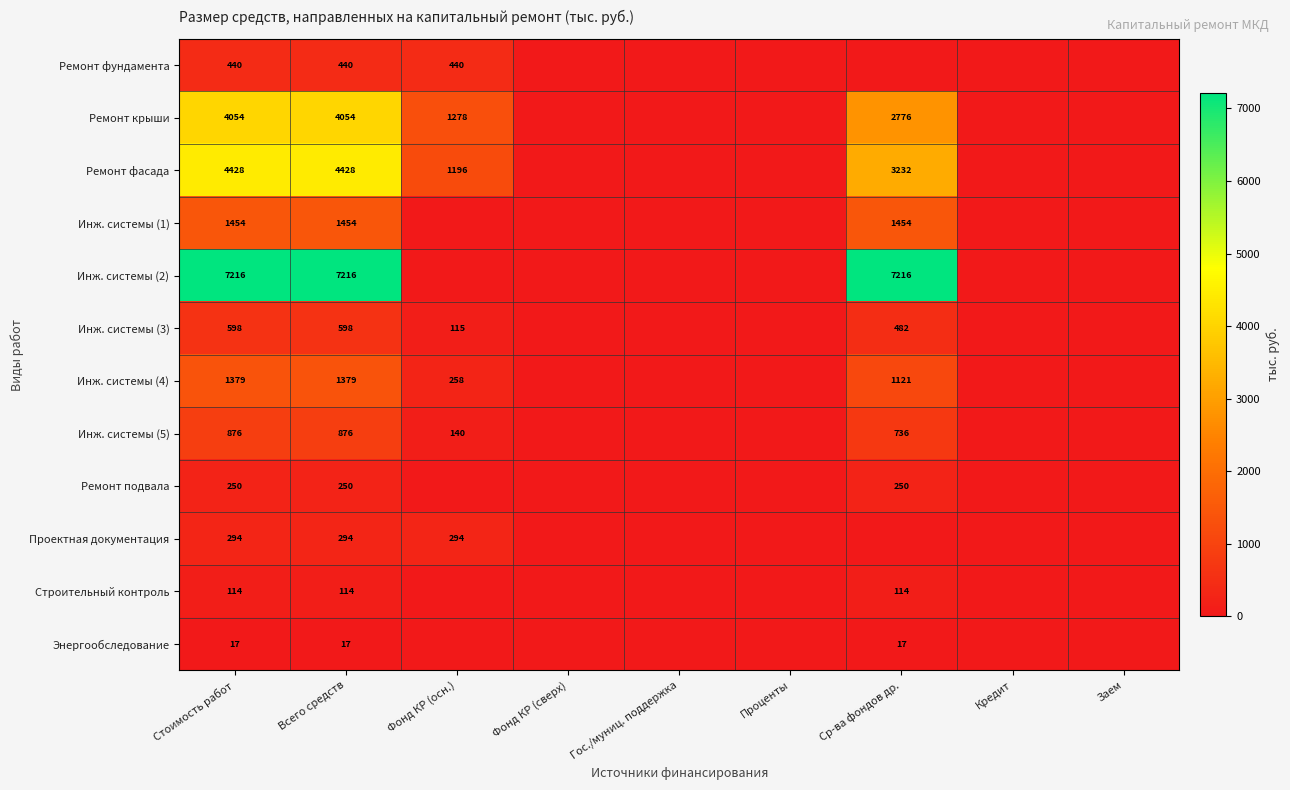

Is it true that Ремонт фундамента equals 440 at Всего средств?

True